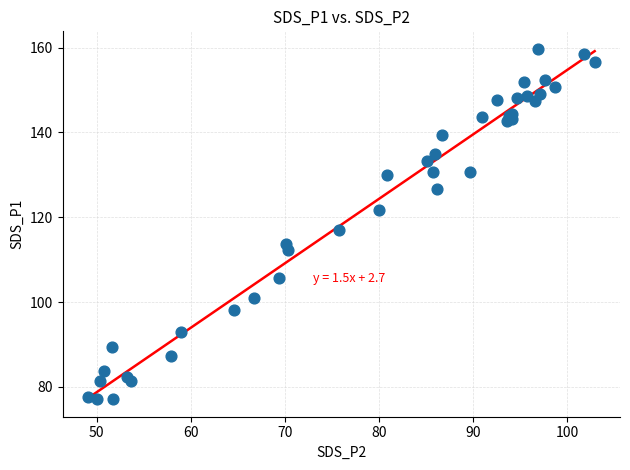

What Y value in the scatter plot is closest to 118?

117.0